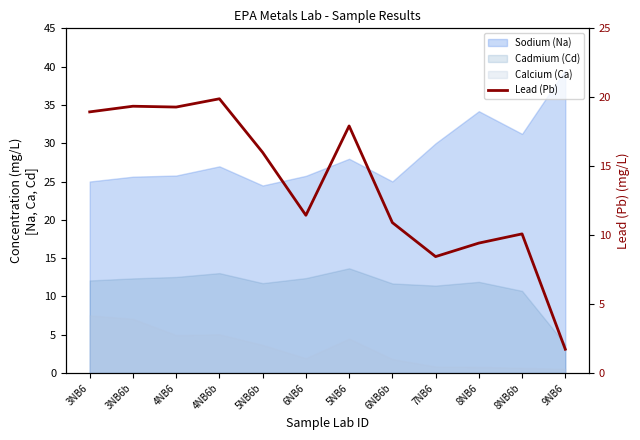

How many interior local valleys (lower than both neighbors) does the data have?

3